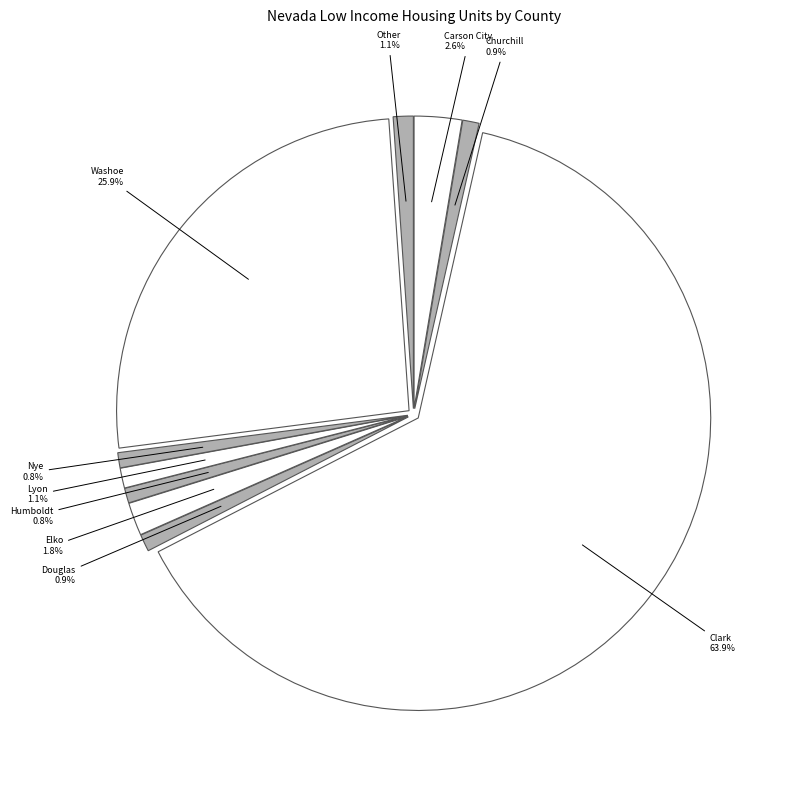

The Churchill slice represents 1% of the pie. True or false?

True